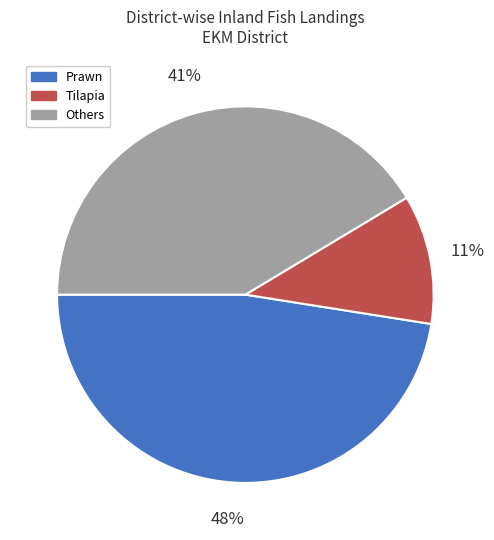

Is there any slice that represents more than half of the pie?

No